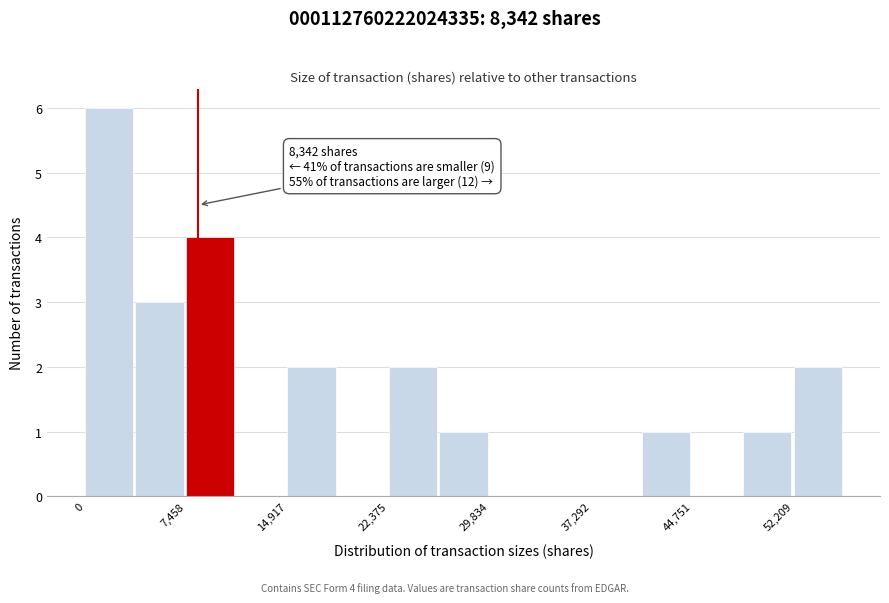

Around what value on the x-axis is the tallest bar? Give the approximate position of its centre, as read against the axis.

2000